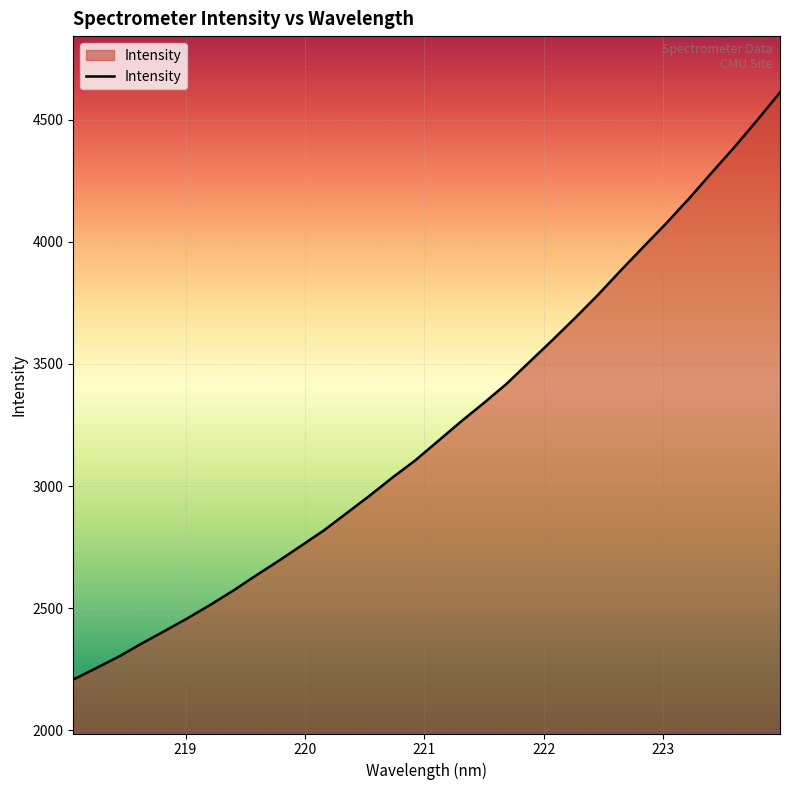

What is the maximum value shown in the chart?

4611.5